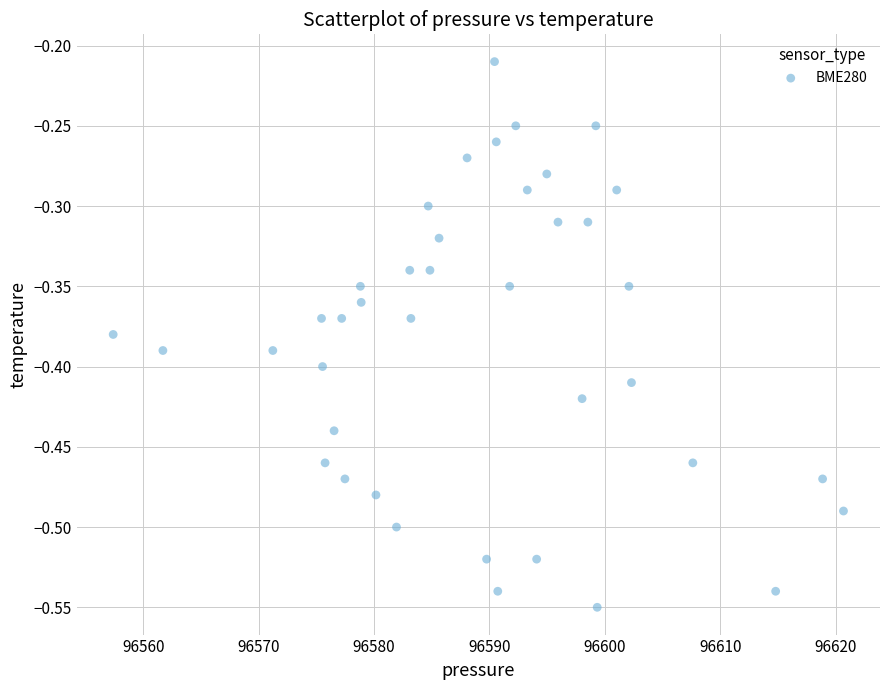

What is the range of Y values (max minus min)?

0.3